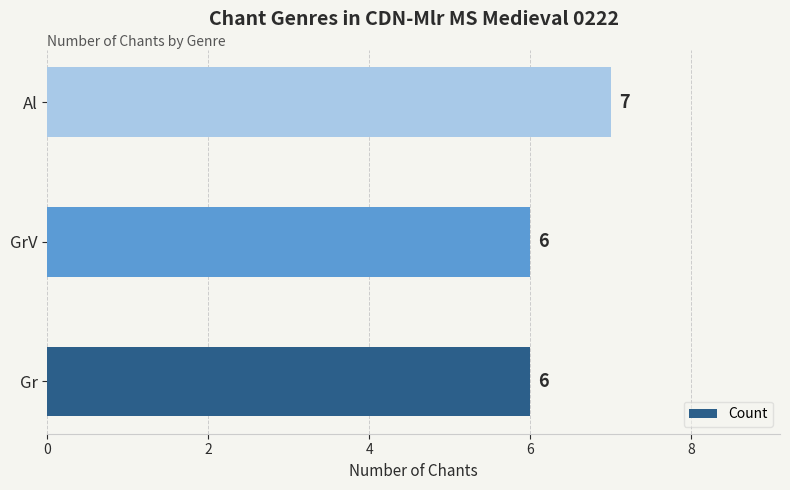

Is it true that the value at Al is 10?

False